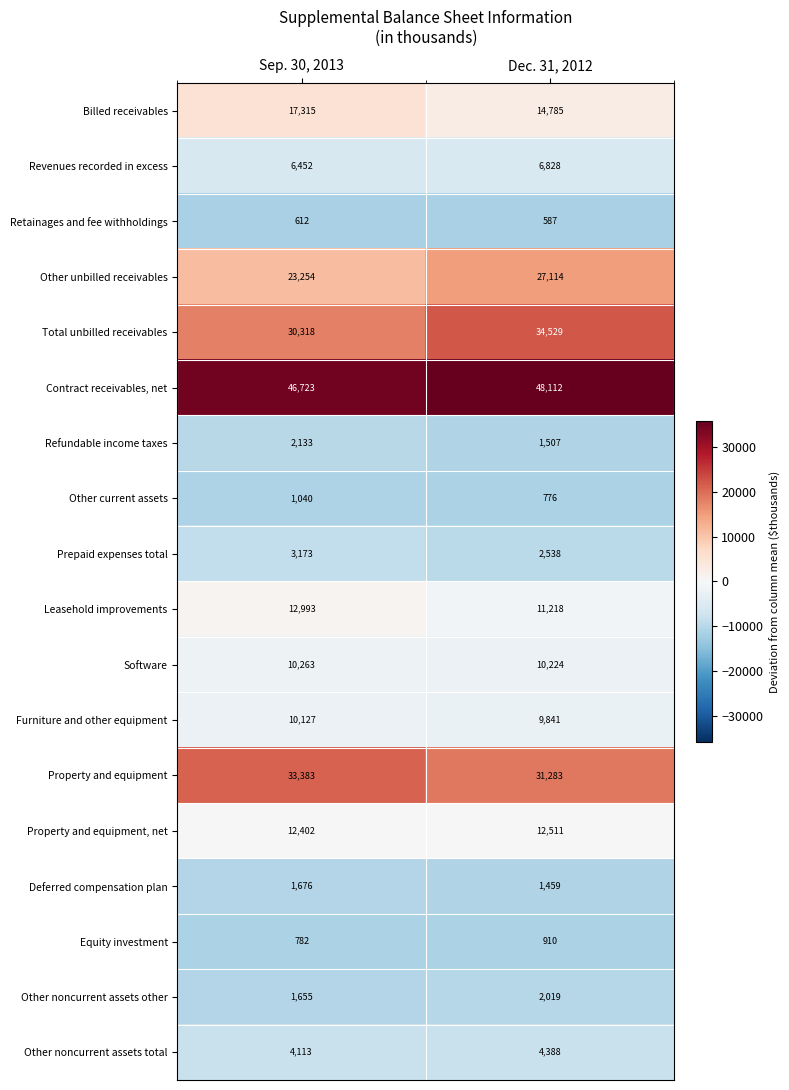

What is the difference between the Property and equipment values at Sep. 30, 2013 and Dec. 31, 2012?

2100